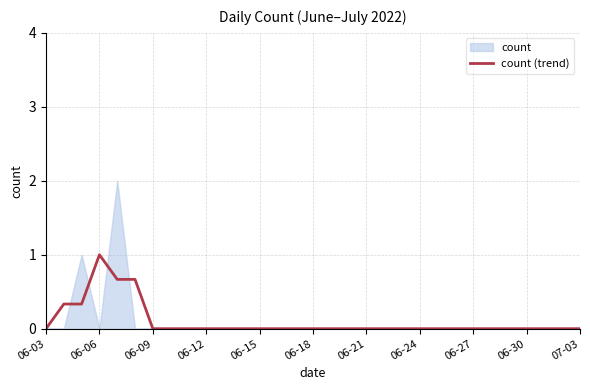

What is the average value?

0.1